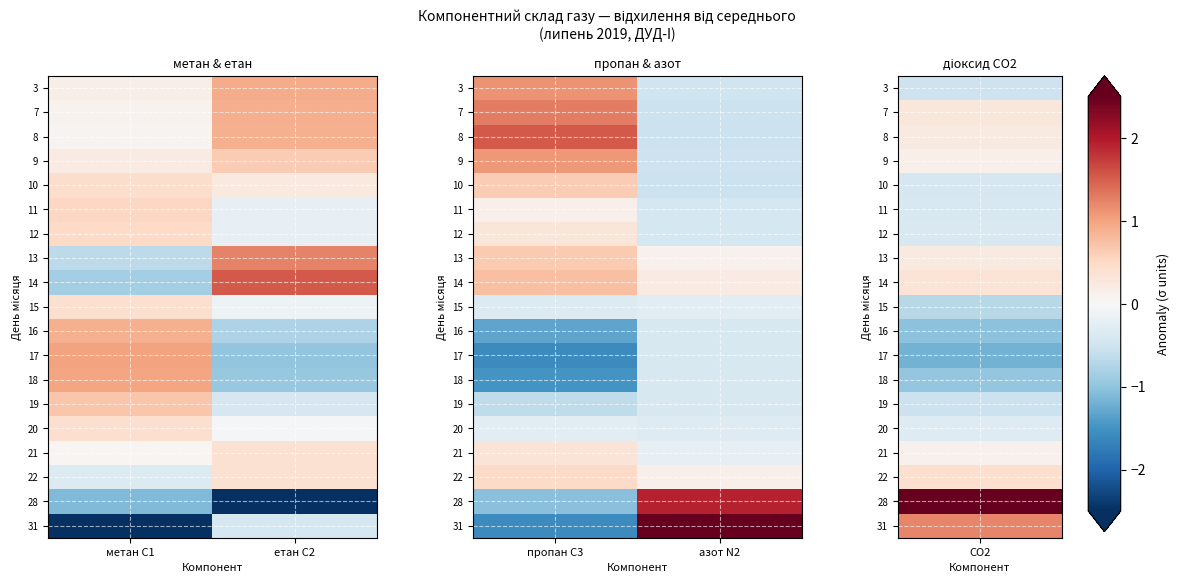

How many values in 10 are below zero?

1